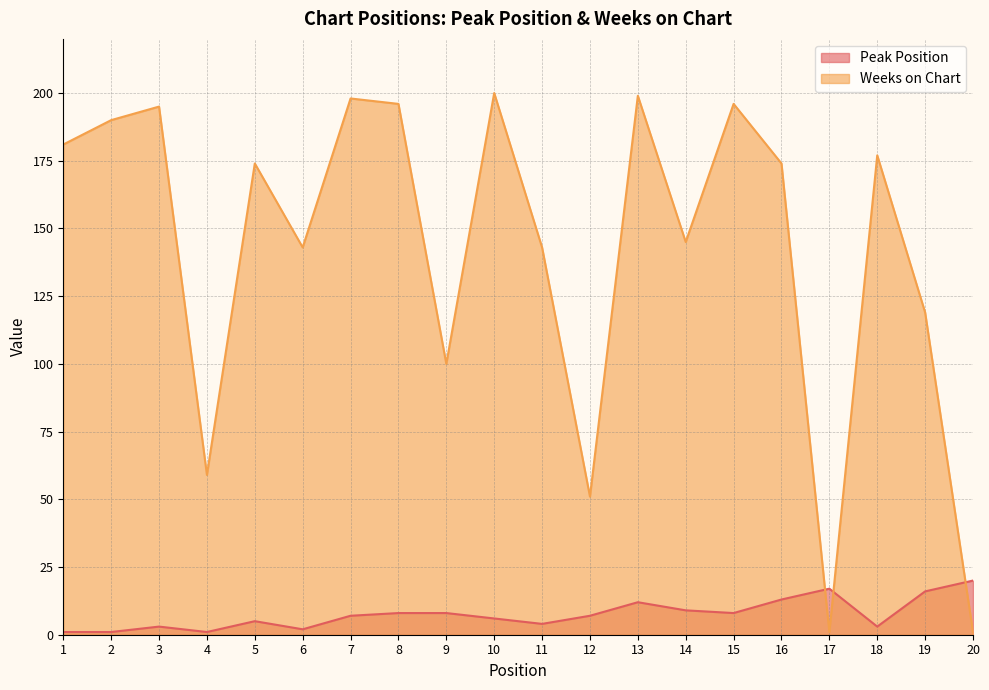

Rank the series by their average value, from highest to lowest.

Weeks on Chart, Peak Position